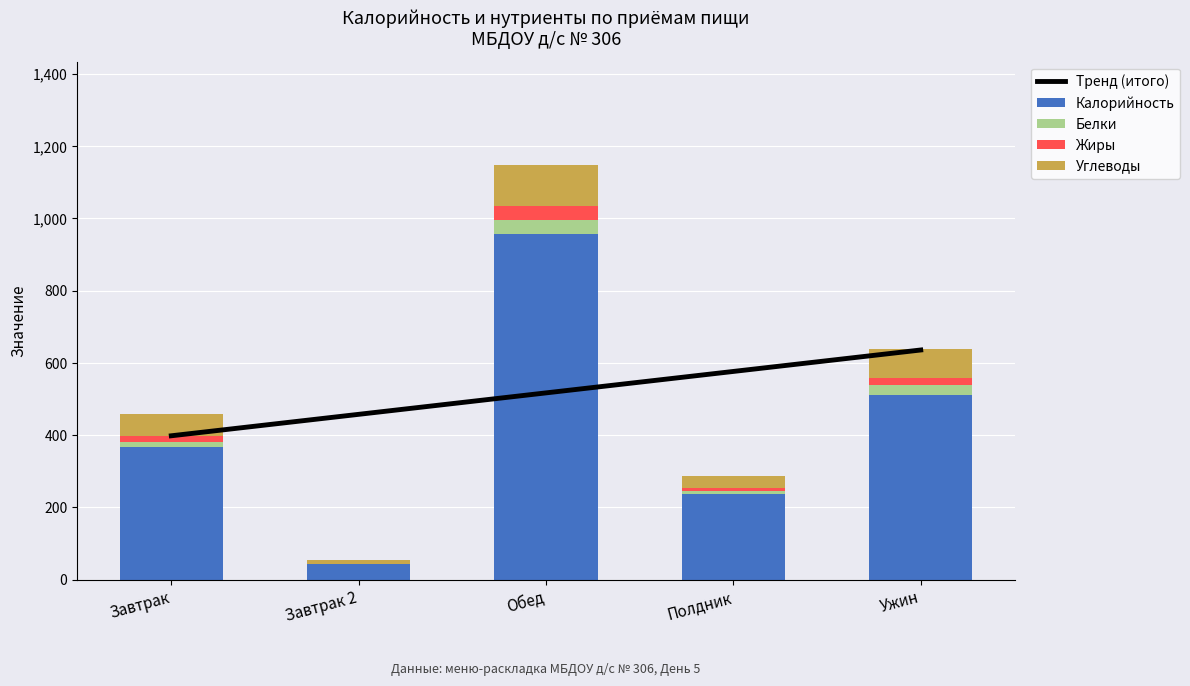

Which has a higher value, Полдник or Завтрак?

Полдник